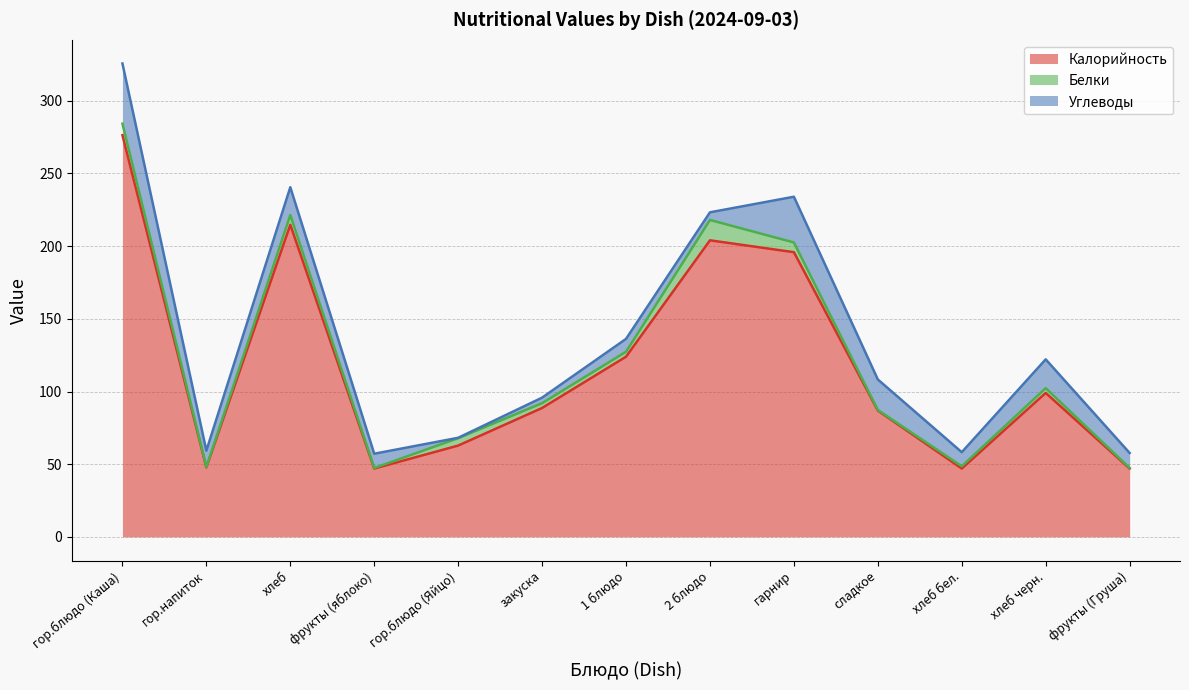

What are all the series names shown in the legend?

Калорийность, Белки, Углеводы